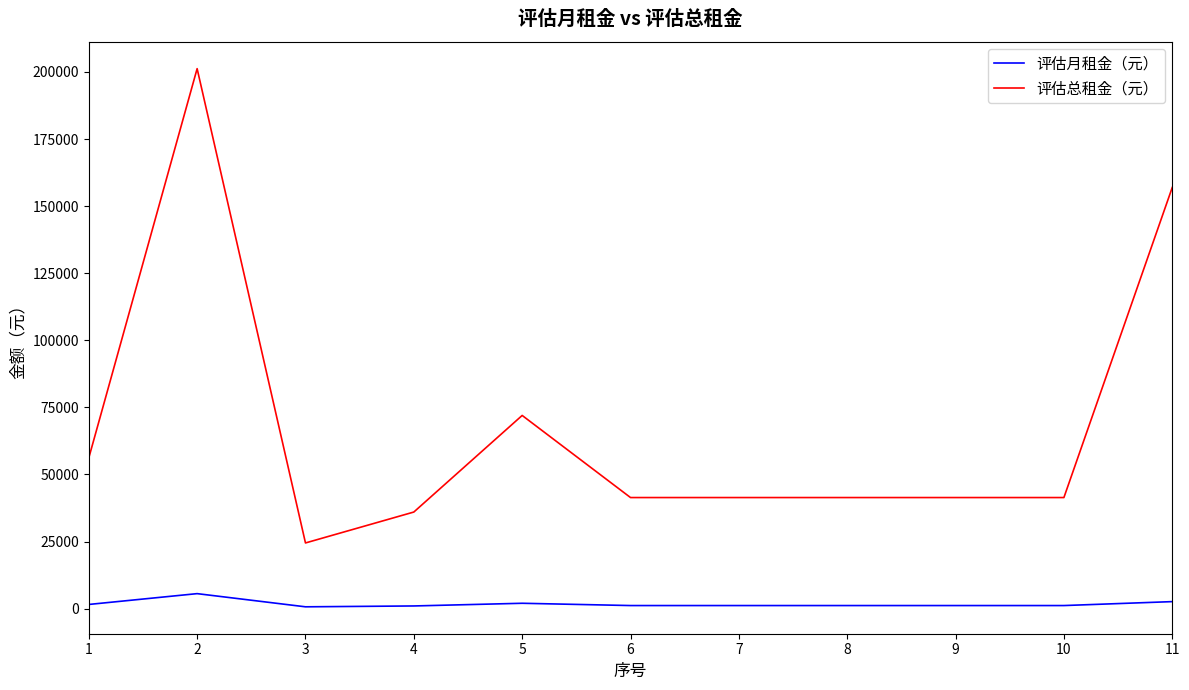

What is the sum of all 评估总租金（元） values?

753840